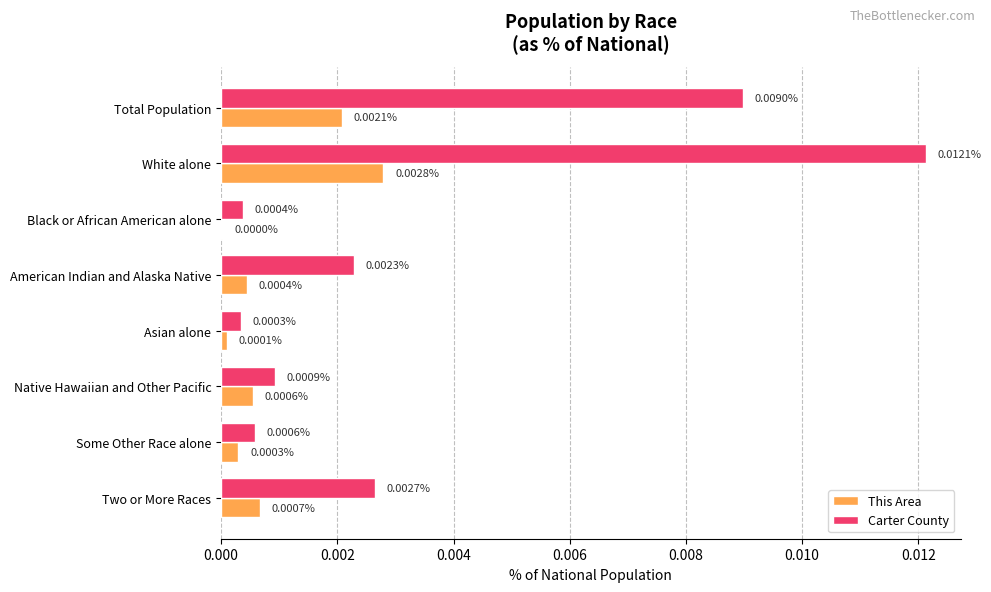

Which series has the largest total across all categories?

Carter County